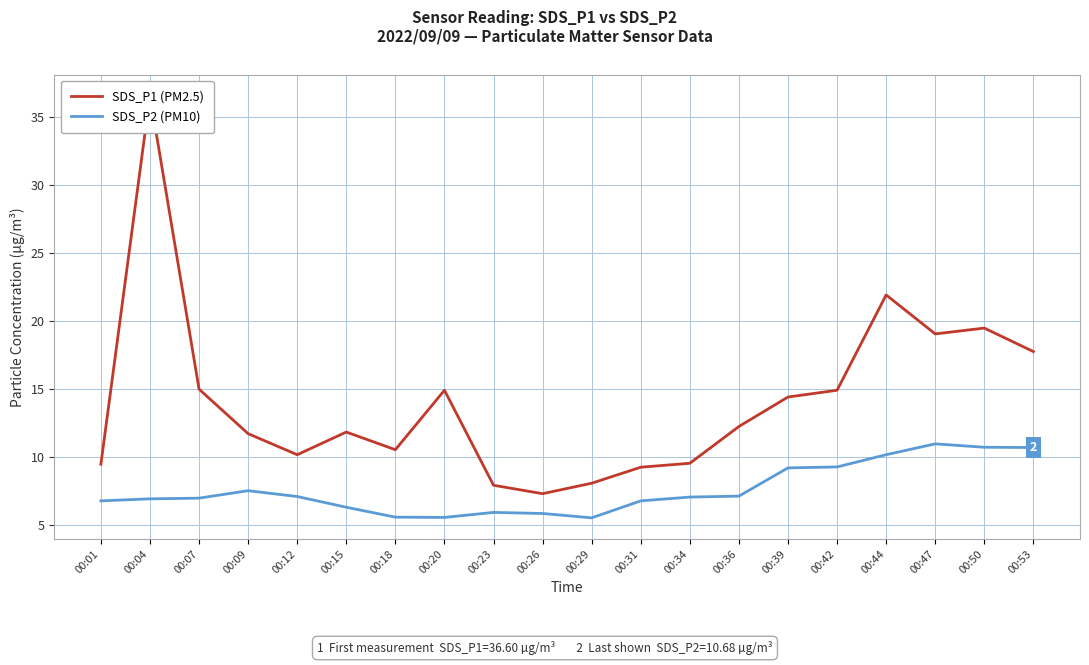

The SDS_P2 (PM10) series shows 7.1 at 00:36. True or false?

True